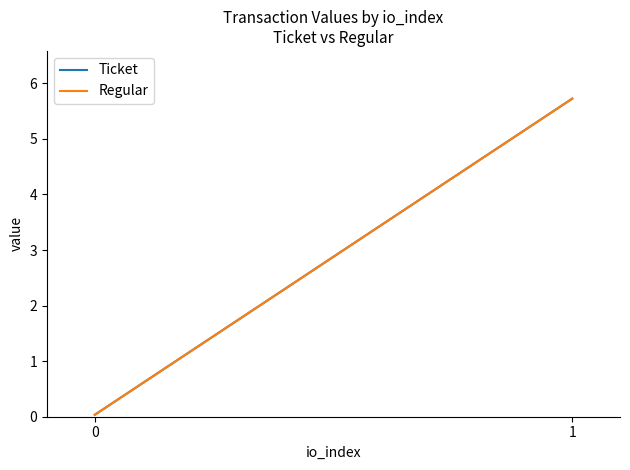

Rank the categories by Ticket value from highest to lowest.

1, 0